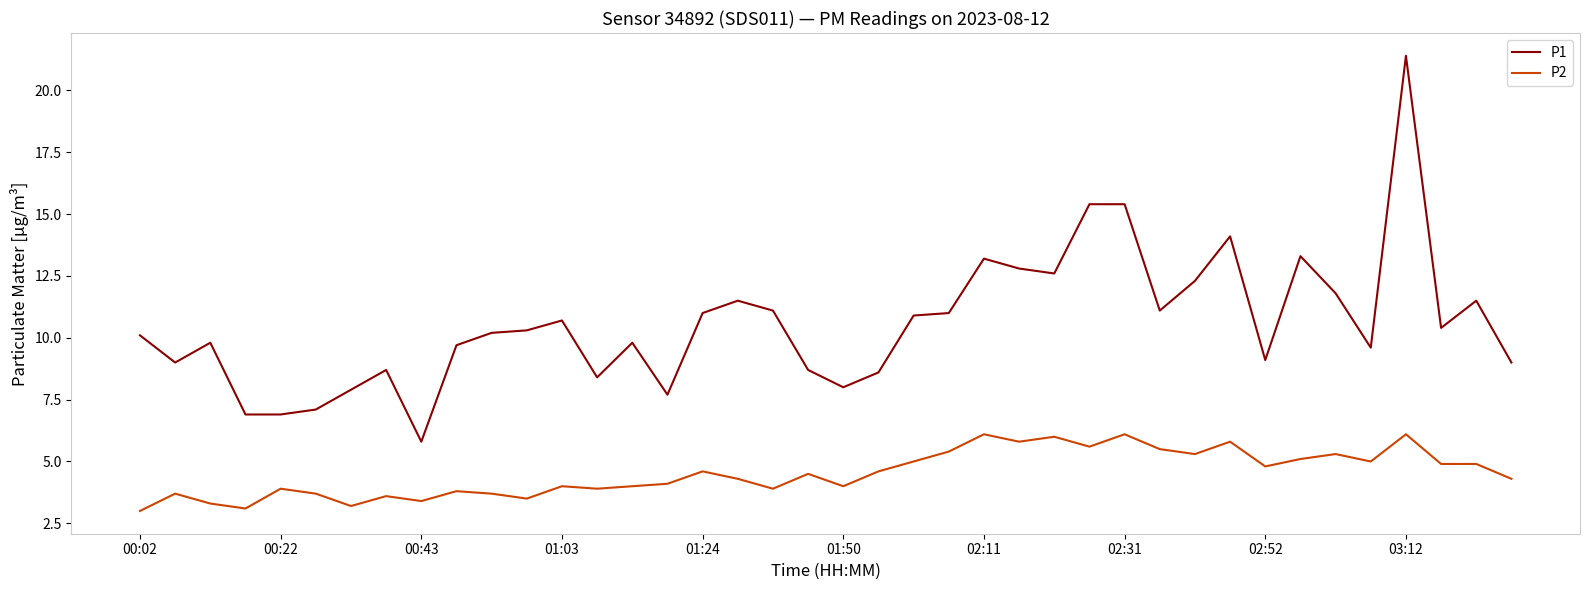

True or false: P1 and P2 intersect in this chart.

False